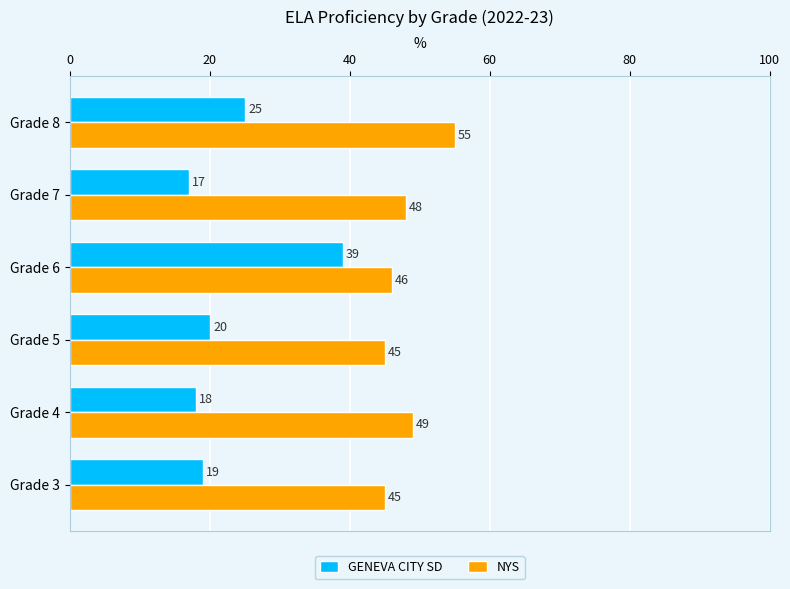

Which series has the largest total across all categories?

NYS